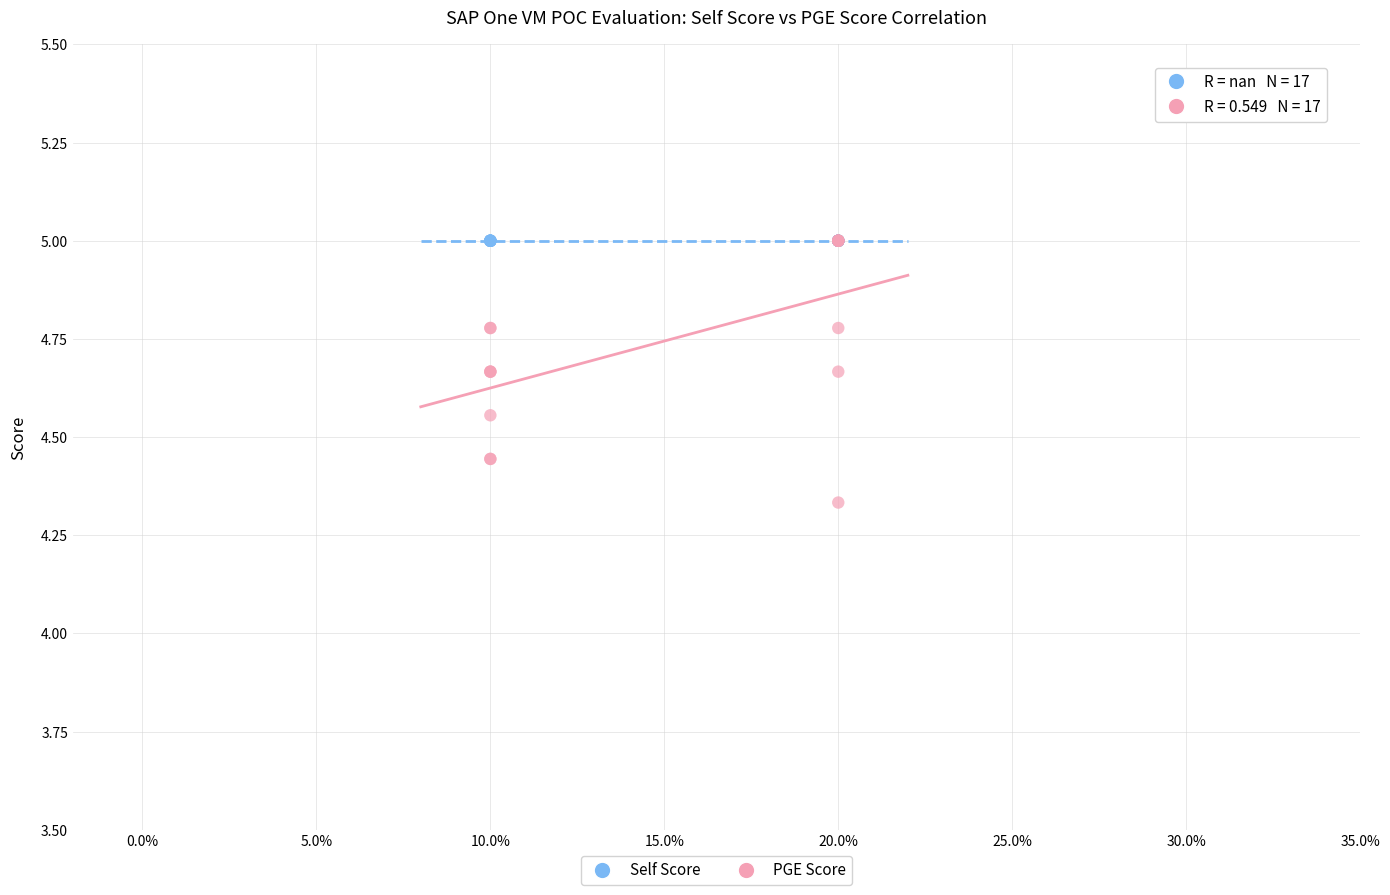

Which series reaches the minimum Y coordinate?

PGE Score